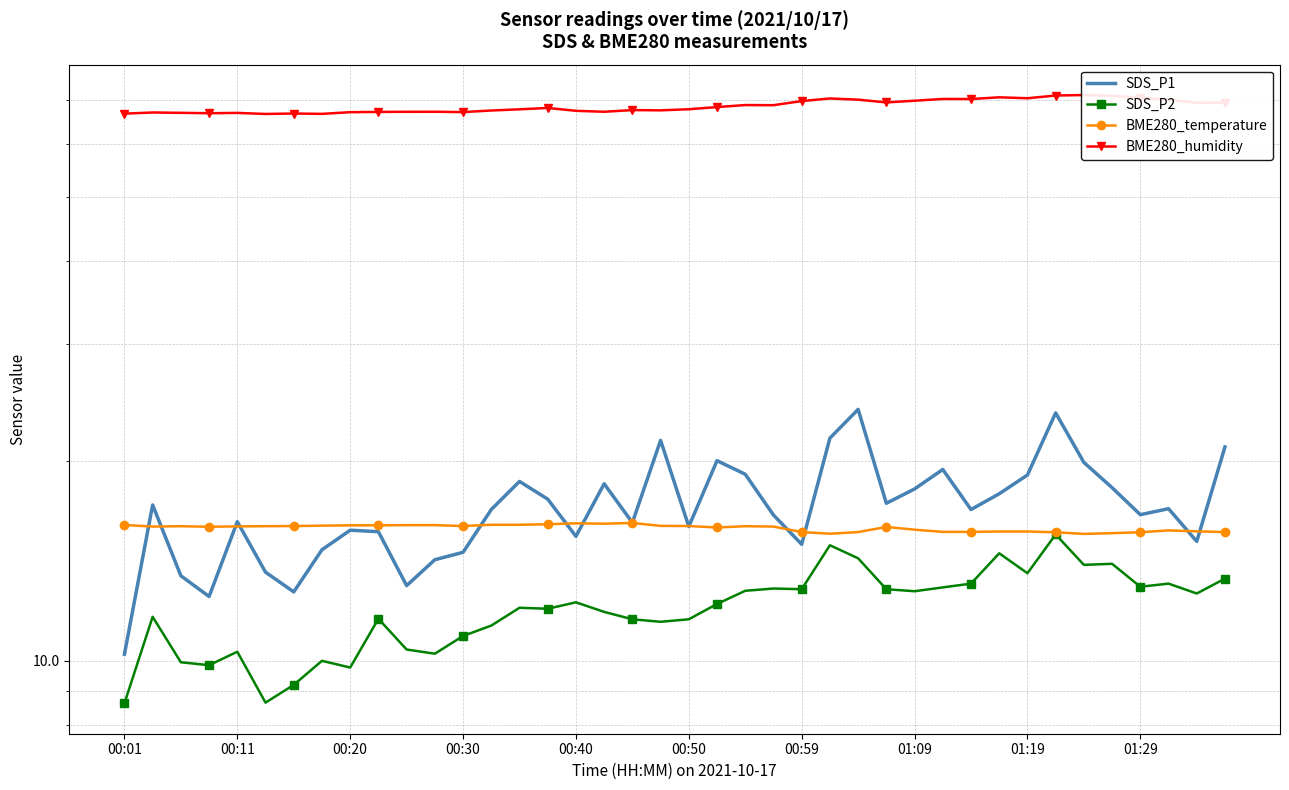

Which series ends up on top after the final intersection of SDS_P1 and BME280_temperature?

SDS_P1